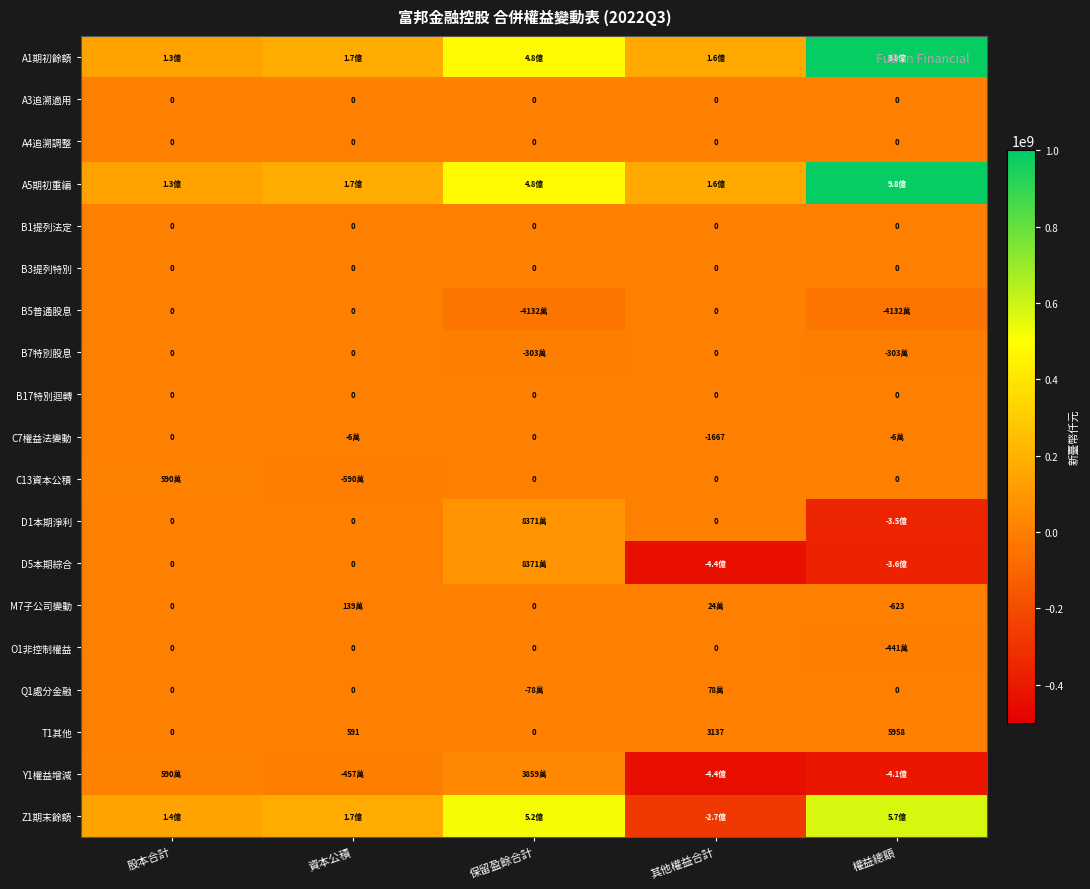

Which label corresponds to the smallest value in the chart?

其他權益合計